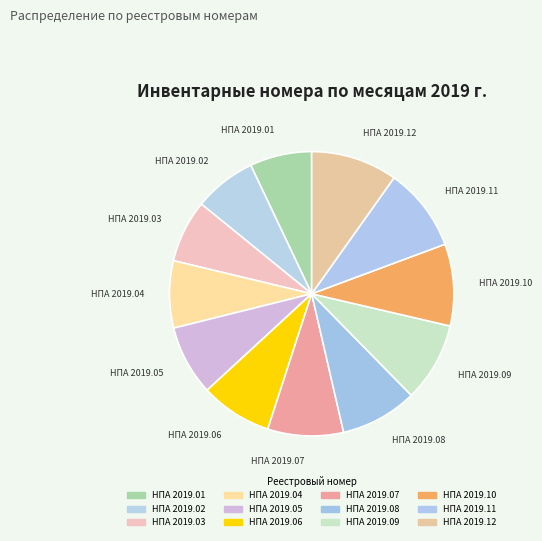

Between НПА 2019.06 and НПА 2019.11, which is larger?

НПА 2019.11